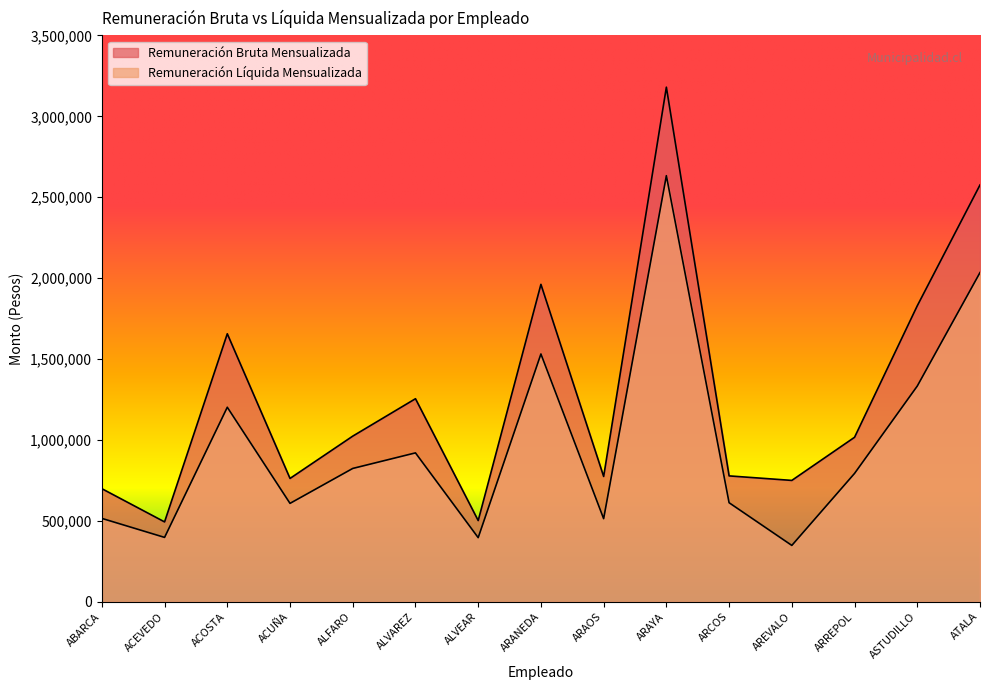

What is the total value across all series at ARCOS?

1390758